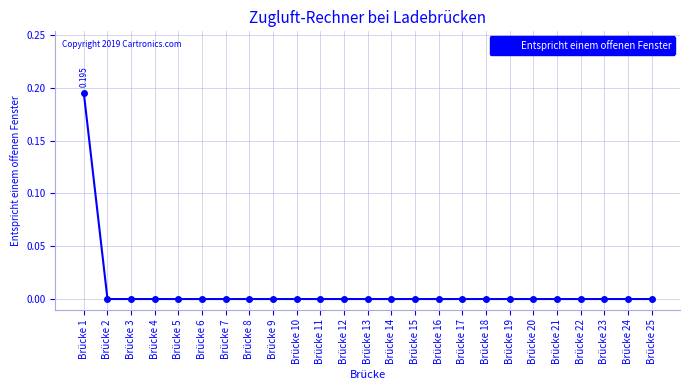

Rank the categories by value from lowest to highest.

Brücke 2, Brücke 3, Brücke 4, Brücke 5, Brücke 6, Brücke 7, Brücke 8, Brücke 9, Brücke 10, Brücke 11, Brücke 12, Brücke 13, Brücke 14, Brücke 15, Brücke 16, Brücke 17, Brücke 18, Brücke 19, Brücke 20, Brücke 21, Brücke 22, Brücke 23, Brücke 24, Brücke 25, Brücke 1